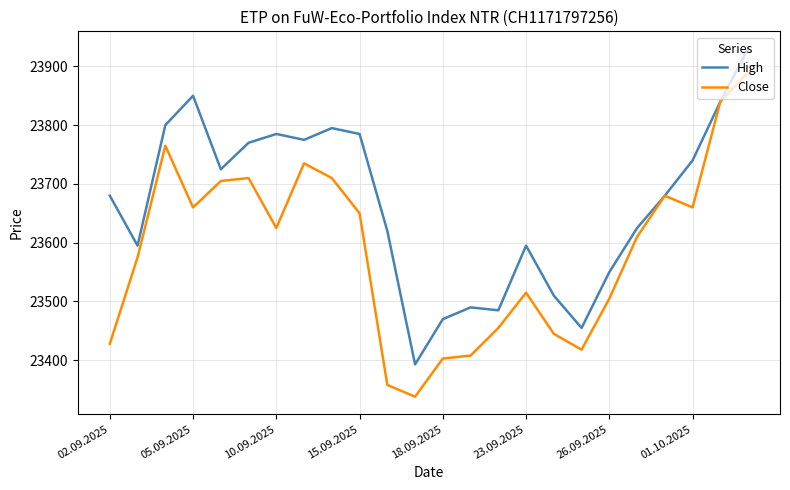

What are all the series names shown in the legend?

High, Close